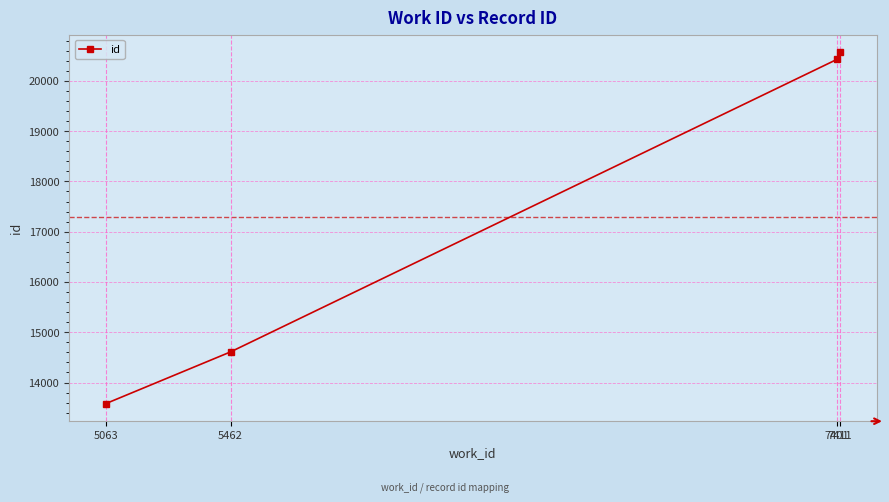

What is the change in value from 5063 to 7401?

+6847